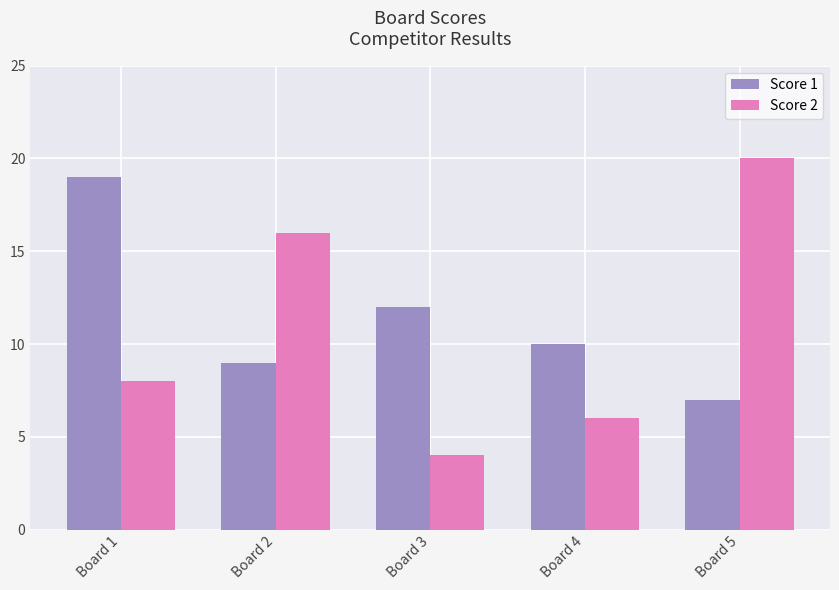

What is the total value across all series at Board 2?

25